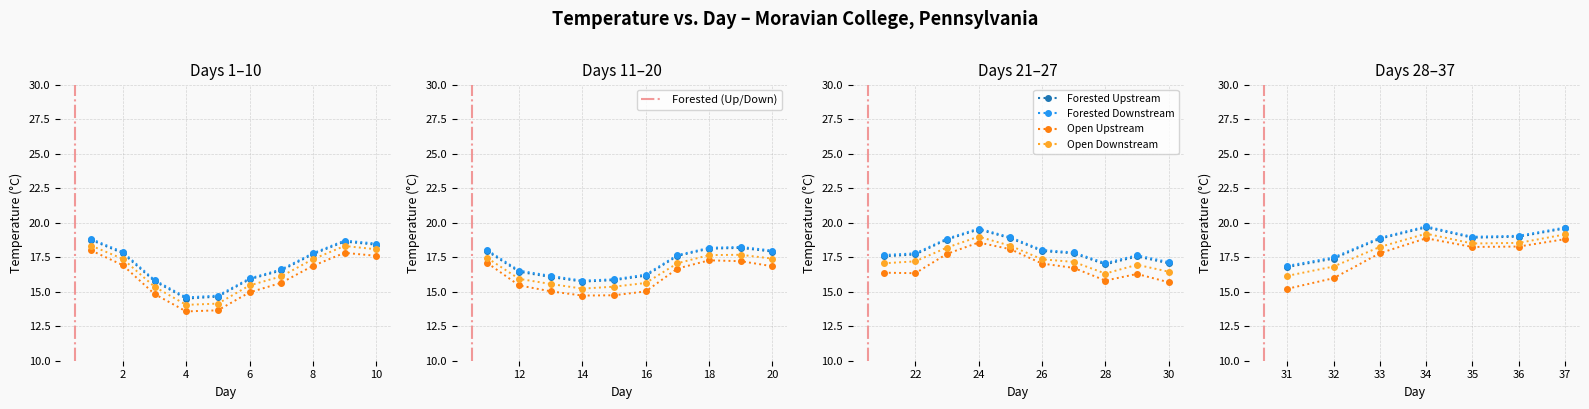

Which series has the largest range (max minus min)?

Open Upstream